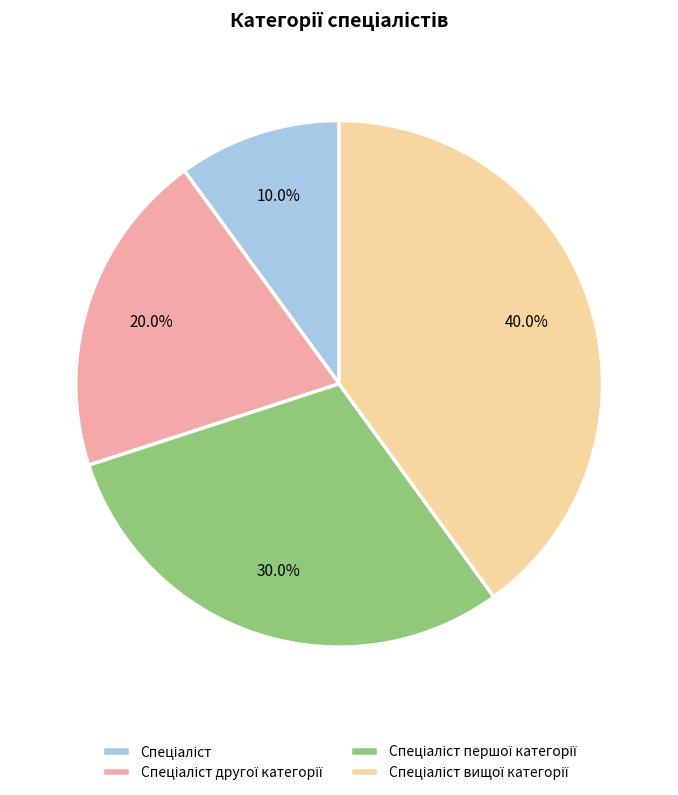

Does any single category account for the majority?

No